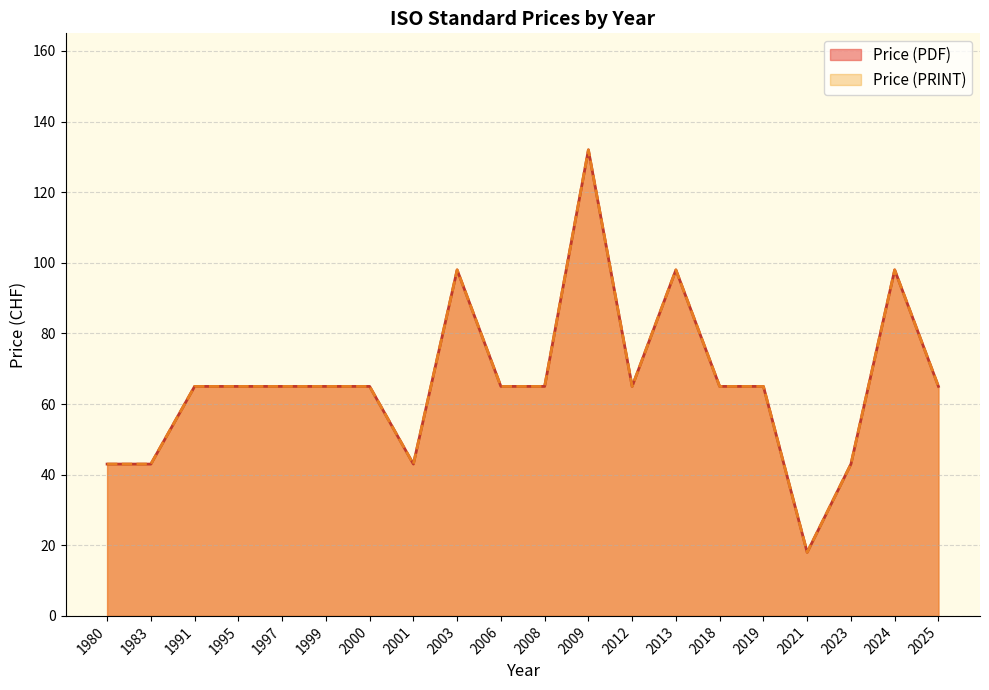

Which series has the widest spread of values?

Price (PDF)